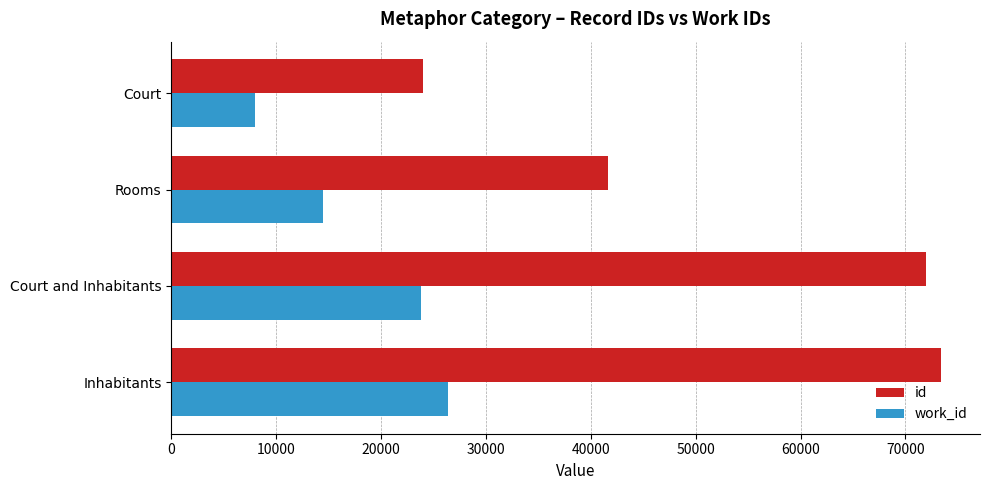

Which series has the largest range (max minus min)?

id